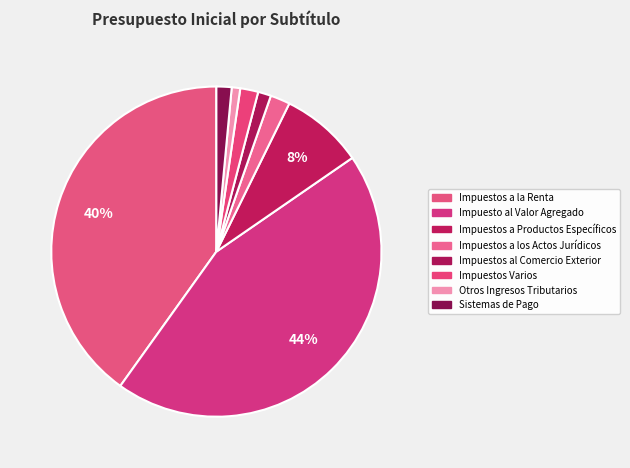

Which category has the biggest portion of the pie?

Impuesto al Valor Agregado